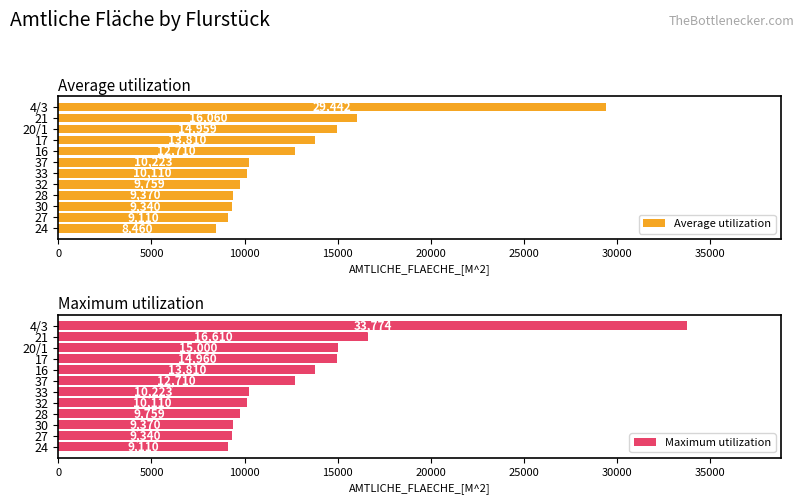

At which label is Maximum utilization closest to 21442?

21